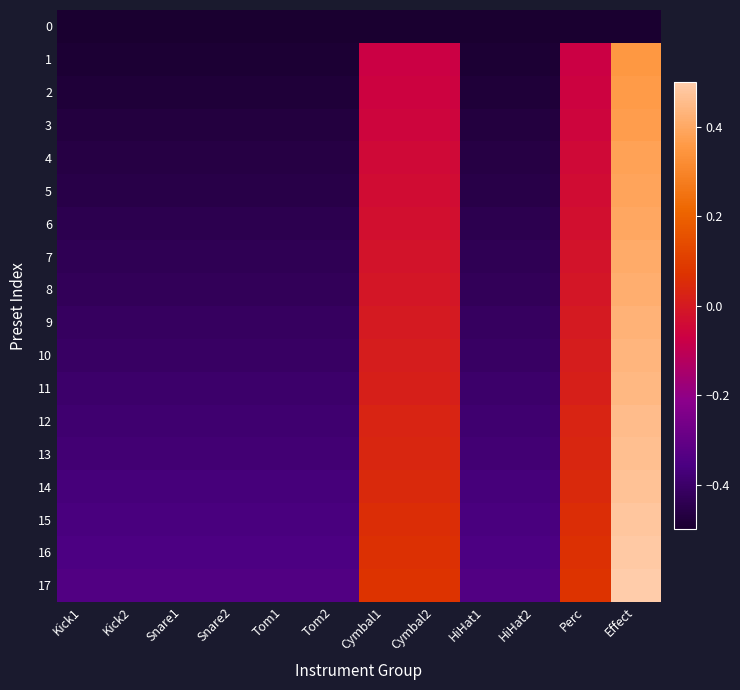

At Cymbal1, list the series in order from smallest to largest.

0, 1, 2, 3, 4, 5, 6, 7, 8, 9, 10, 11, 12, 13, 14, 15, 16, 17